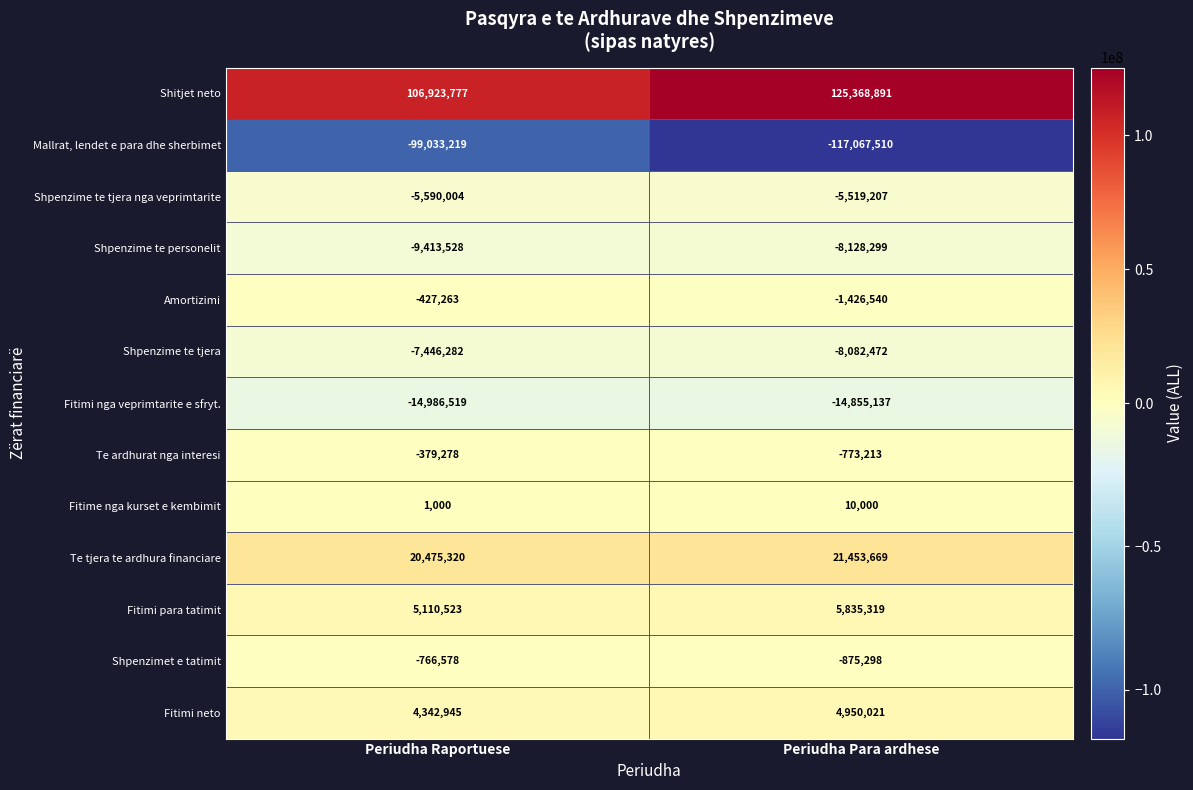

Which series has the largest total across all categories?

Shitjet neto